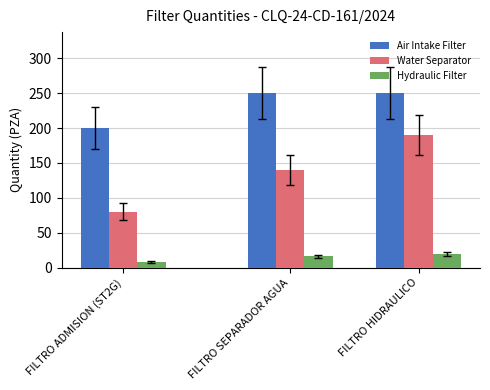

Does the chart contain stacked bars?

No